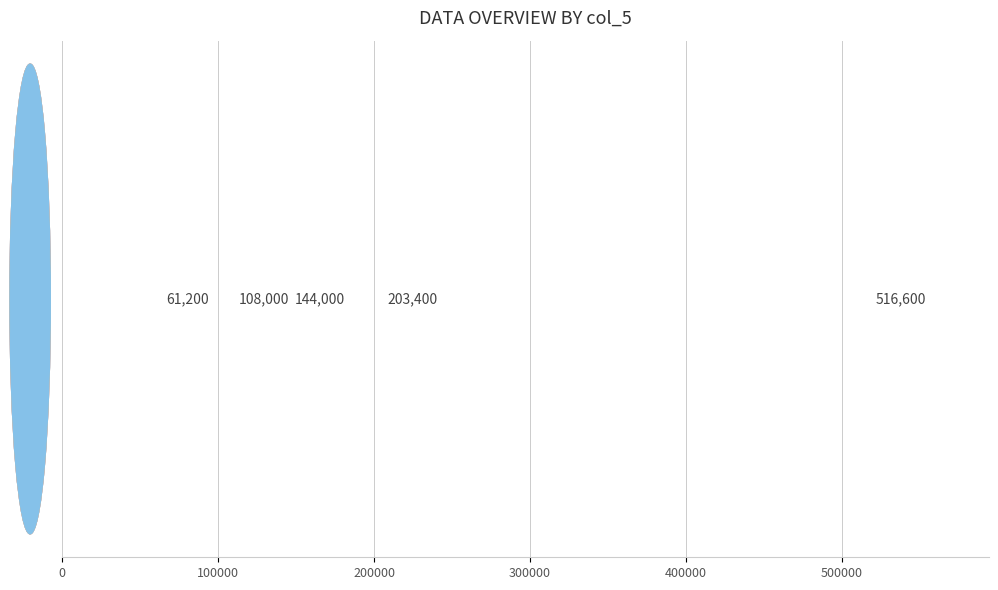

What is the difference between the maximum and minimum values?

455400